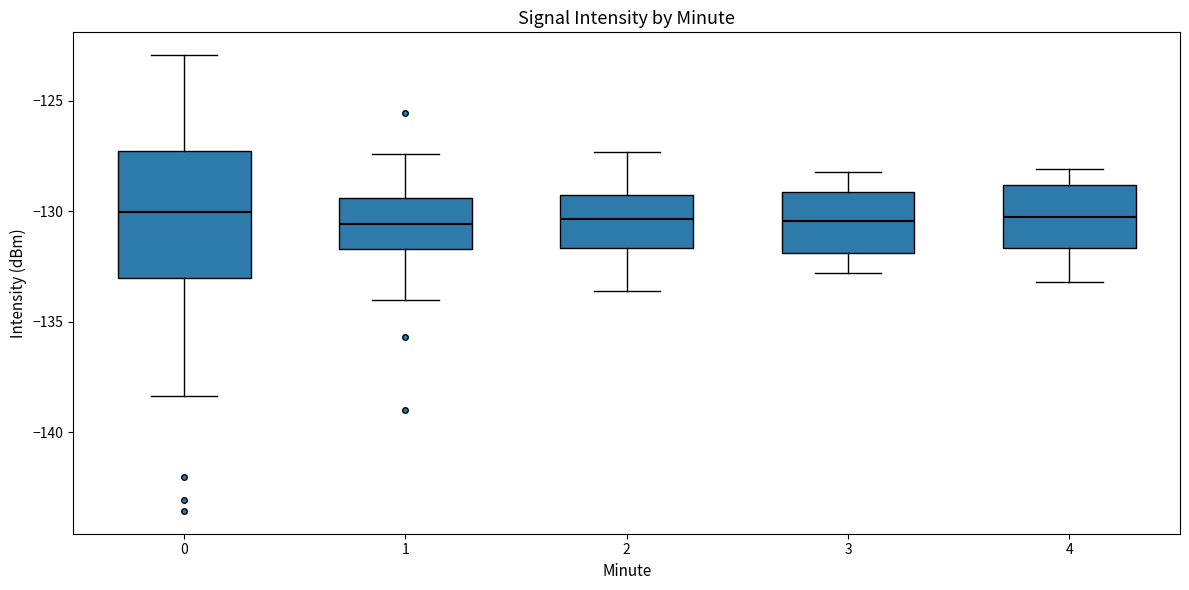

Where does the upper whisker of the box at x = 2 end on the y-axis? The values are not printed on the chart, so give them approximately, as read against the axis.

-127.5